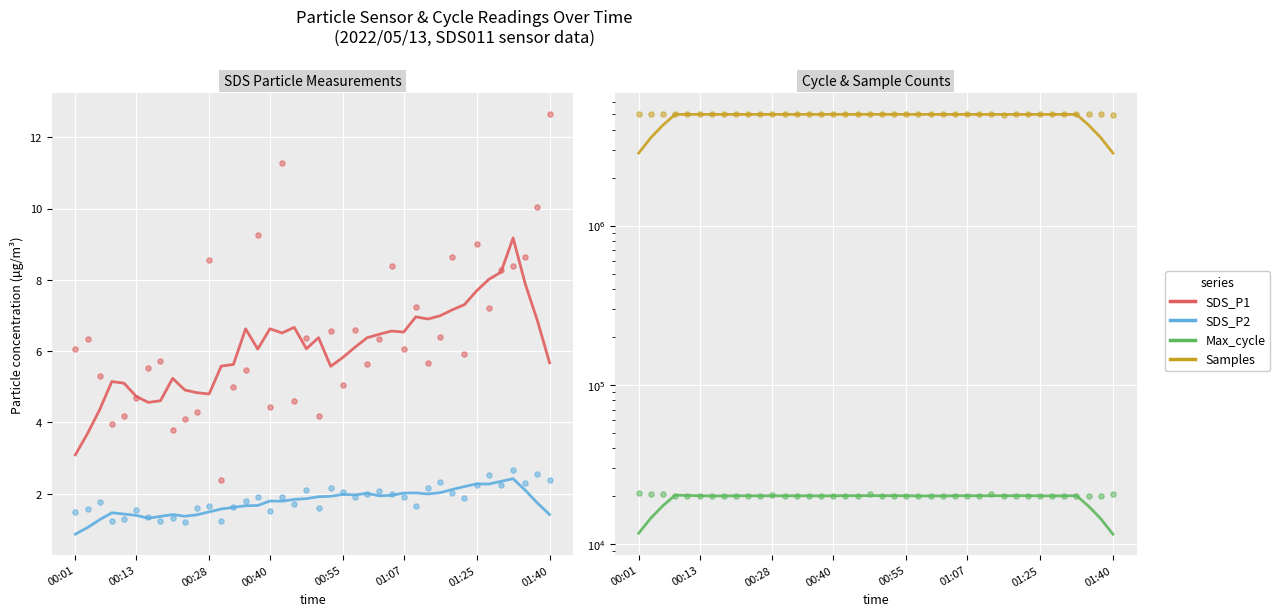

What is the total value across all series at 00:06?

5028270.1